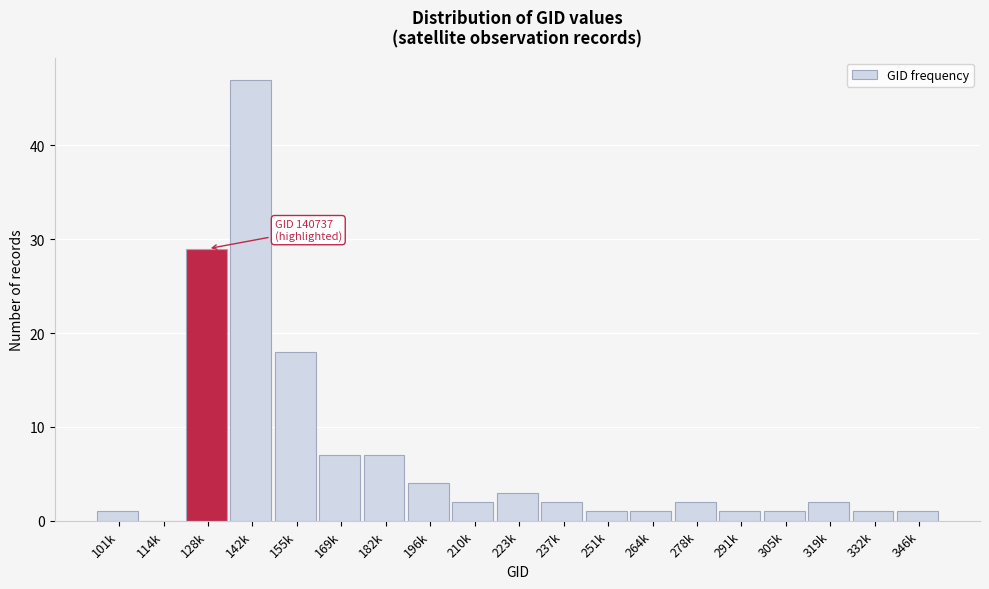

Reading left to right, list all the values displayed in this chart.

101k=1	114k=0	128k=29	142k=47	155k=18	169k=7	182k=7	196k=4	210k=2	223k=3	237k=2	251k=1	264k=1	278k=2	291k=1	305k=1	319k=2	332k=1	346k=1